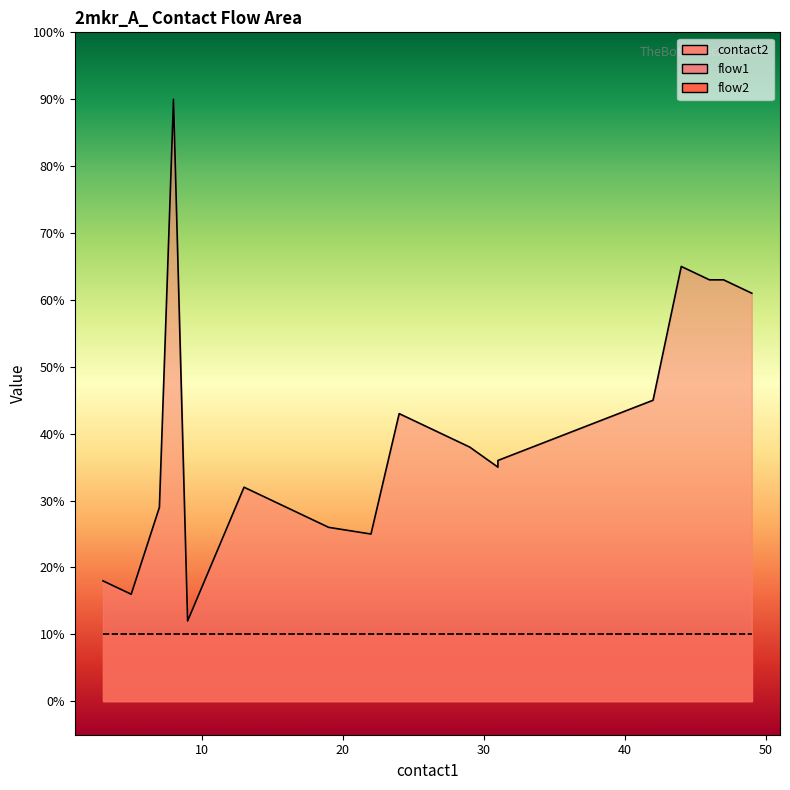

Reading right to left, extract all data points from this chart.

contact2: 61	63	63	65	45	36	35	38	40	43	25	26	28	30	32	12	90	29	16	18
flow1: 1	1	1	1	1	1	1	1	1	1	1	1	1	1	1	1	1	1	1	1
flow2: 1	1	1	1	1	1	1	1	1	1	1	1	1	1	1	1	1	1	1	1